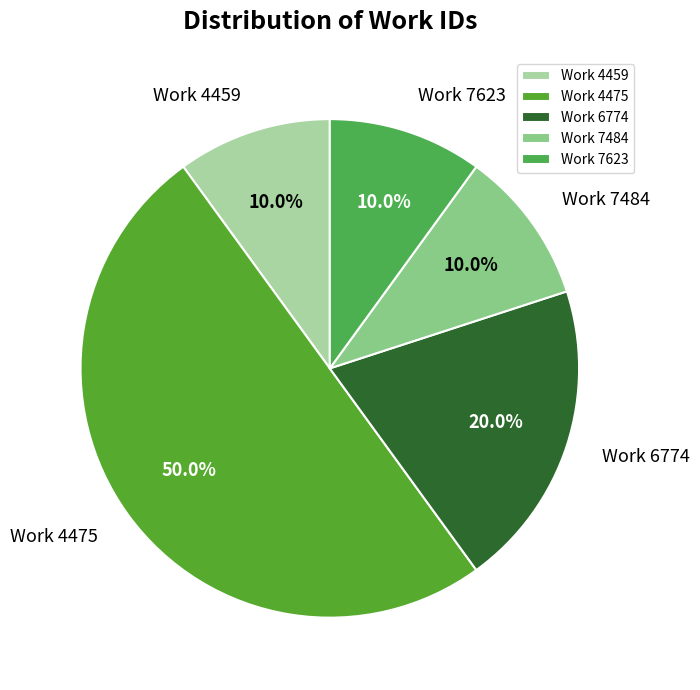

How many slices are in this pie chart?

5